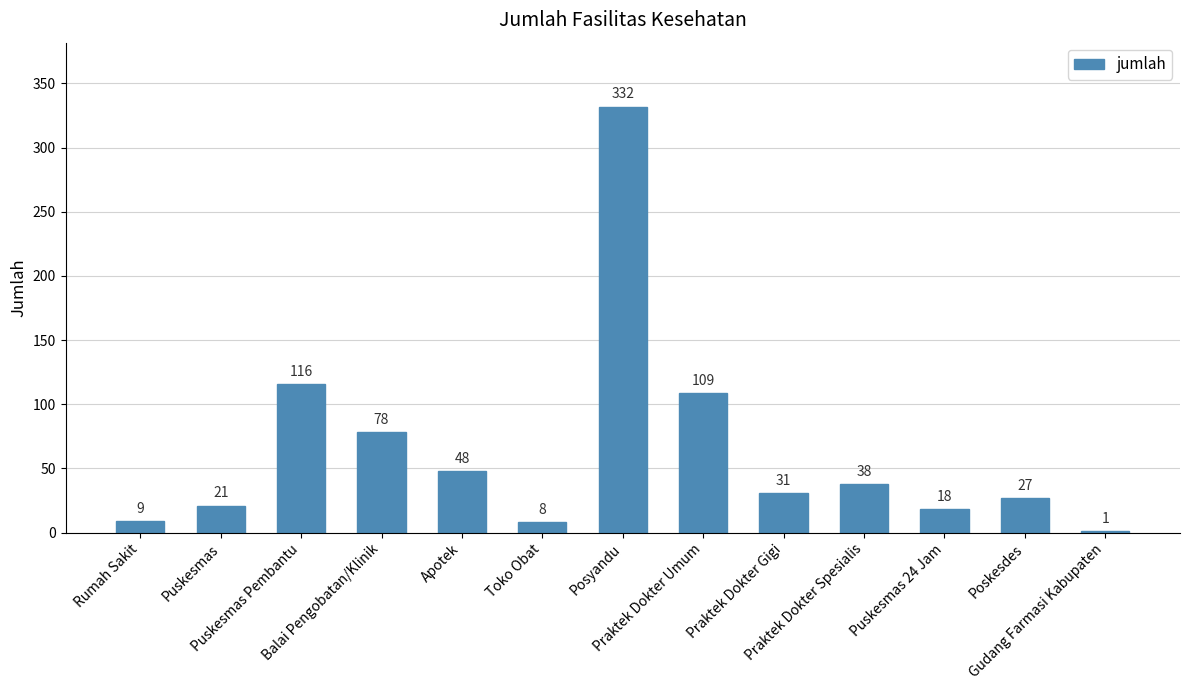

At which label does the data first exceed 31?

Puskesmas Pembantu